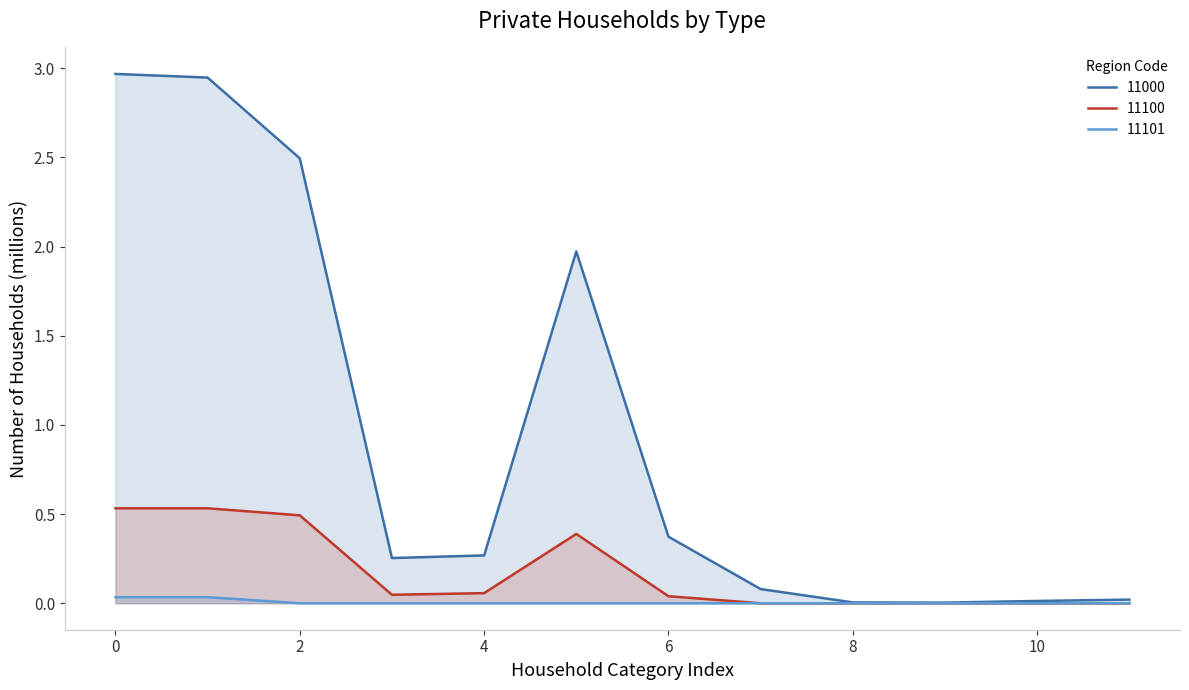

What is the average value of the 11000 series?

0.9